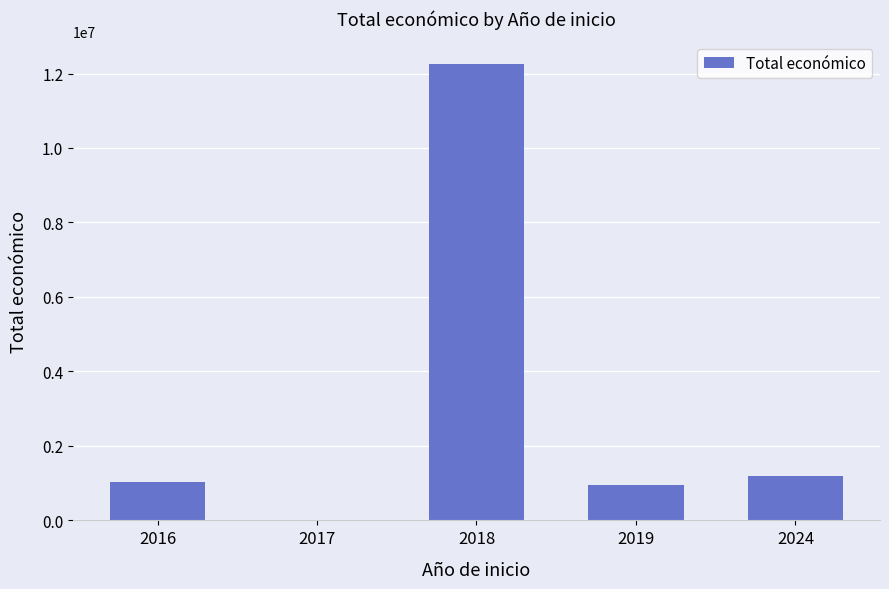

The value at 2018 is 12251578. True or false?

True